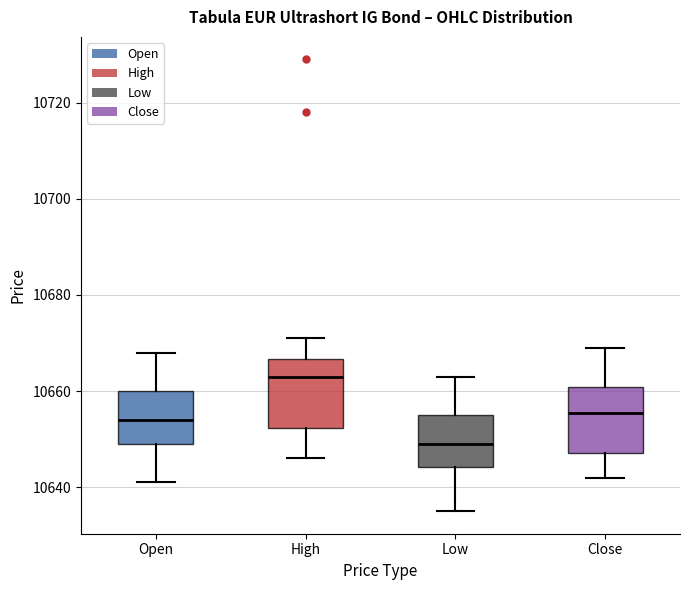

Reading left to right, transcribe this box plot: for each box, give where its median line is, the range the box spans, and where its two whiskers end, as read against the y-axis. The values are not printed on the chart, so give them approximately, as read against the axis.

Open: median 10654, box 10650 to 10660, whiskers 10642 to 10668
High: median 10664, box 10652 to 10666, whiskers 10646 to 10672
Low: median 10650, box 10644 to 10656, whiskers 10636 to 10664
Close: median 10656, box 10648 to 10660, whiskers 10642 to 10670